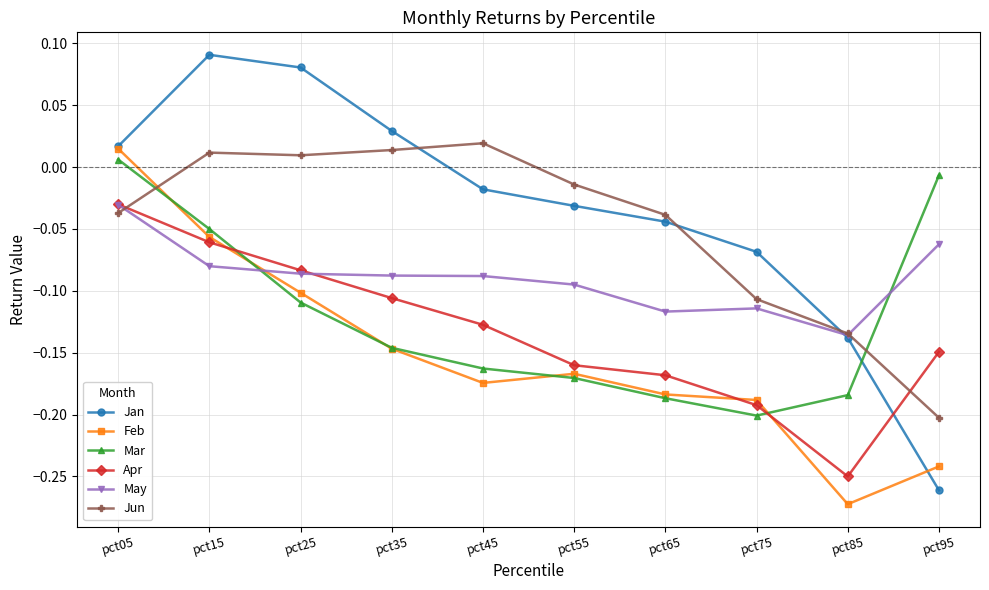

Which series has the largest range (max minus min)?

Jan